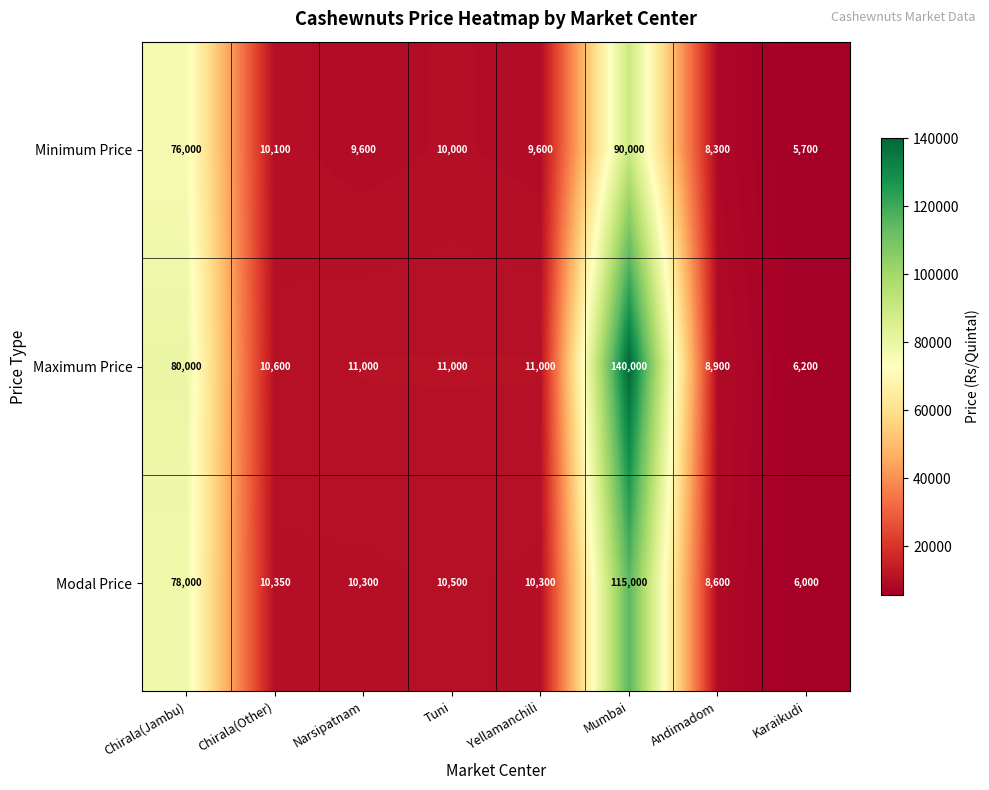

List the series in order of their peak value, lowest first.

Minimum Price, Modal Price, Maximum Price